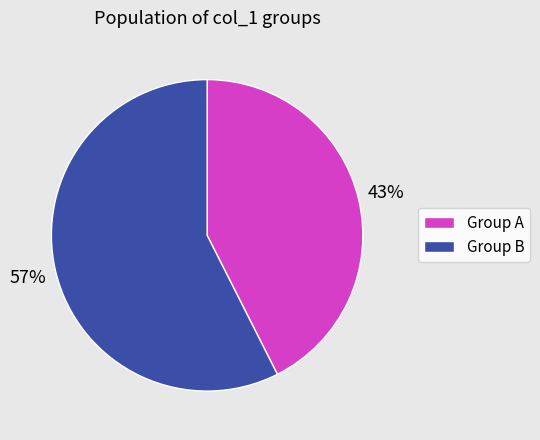

Is there any slice that represents more than half of the pie?

Yes